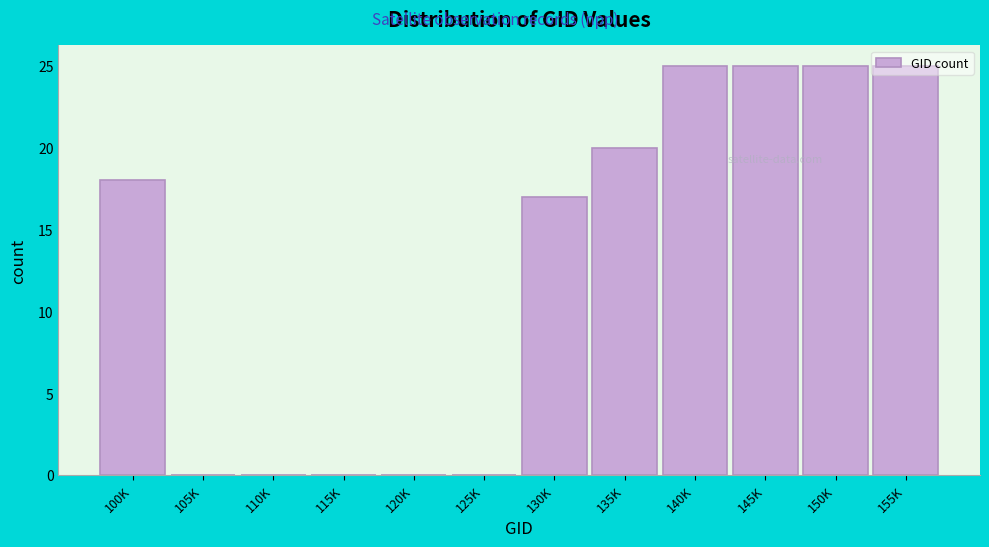

The chart shows a value of 0 at 115K. True or false?

True